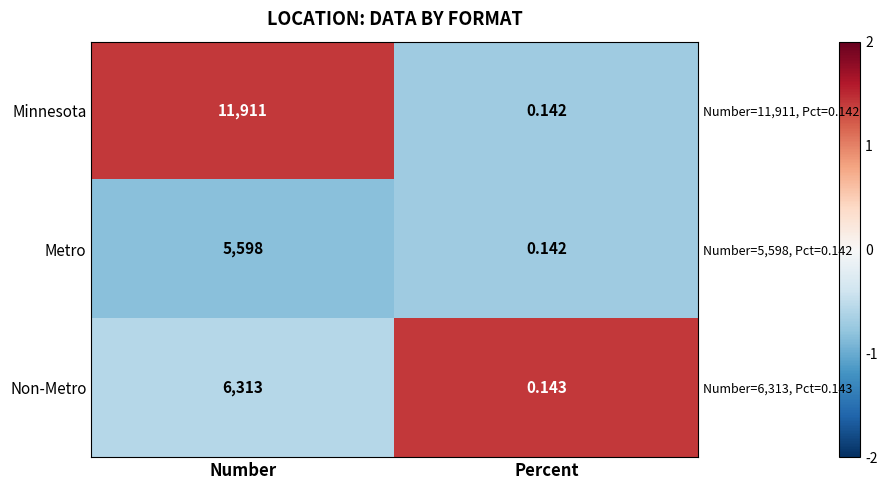

How many distinct data groups are displayed?

3